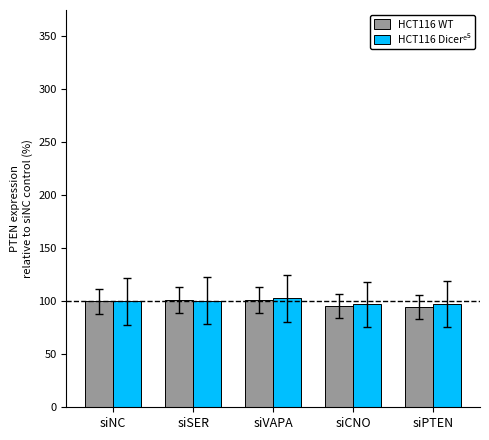

True or false: HCT116 WT has a value of 95.5 at siCNO.

True